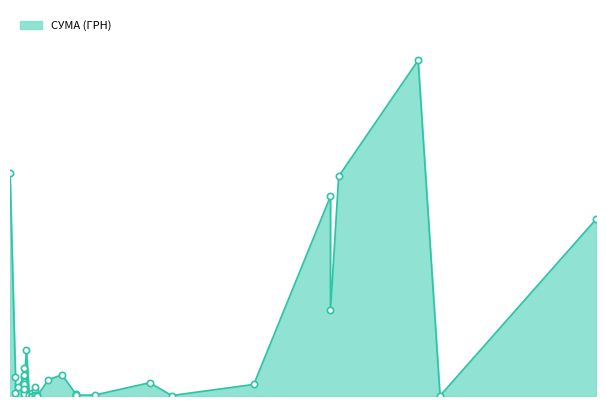

At which category does the chart reach its minimum across all series?

23